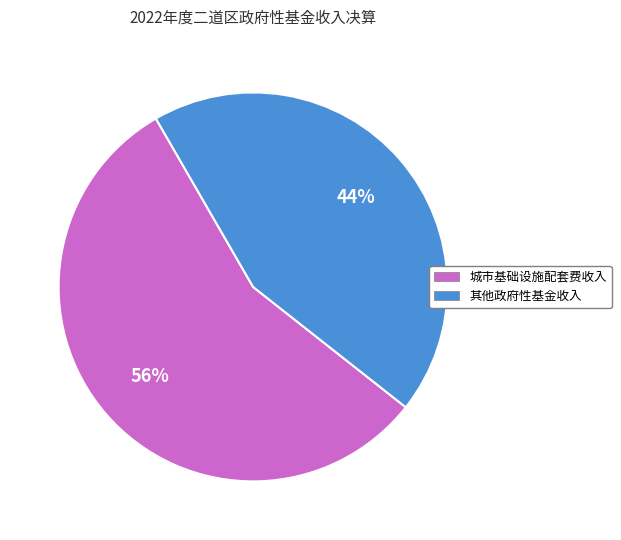

Rank the categories by value from lowest to highest.

其他政府性基金收入, 城市基础设施配套费收入